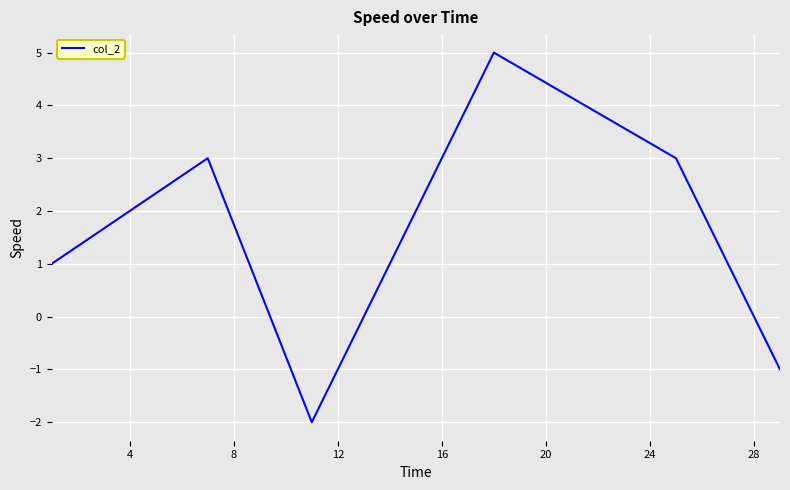

What is the difference between the maximum and minimum values?

7.0